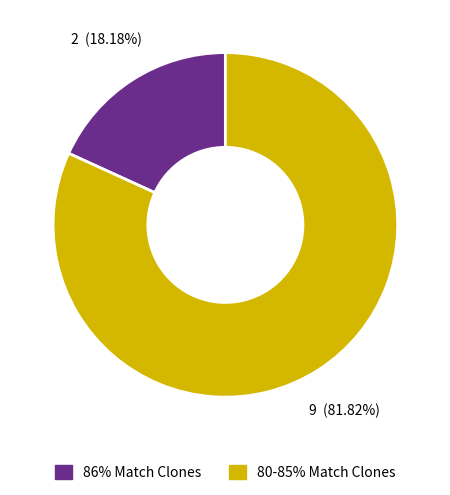

Is there any slice that represents more than half of the pie?

Yes